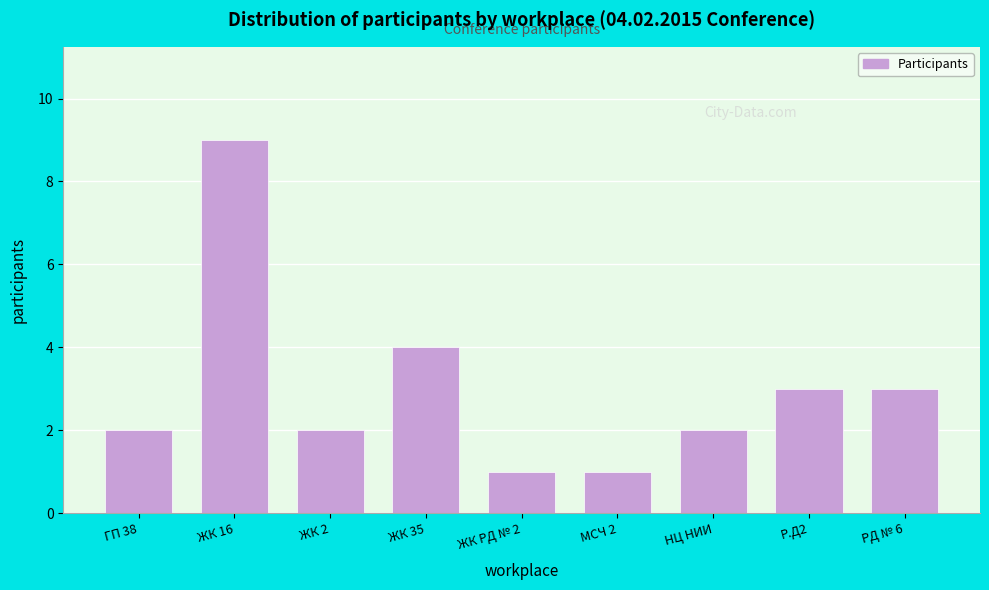

Reading left to right, transcribe all the data shown in this chart.

ГП 38=2	ЖК 16=9	ЖК 2=2	ЖК 35=4	ЖК РД № 2=1	МСЧ 2=1	НЦ НИИ=2	Р.Д2=3	РД № 6=3